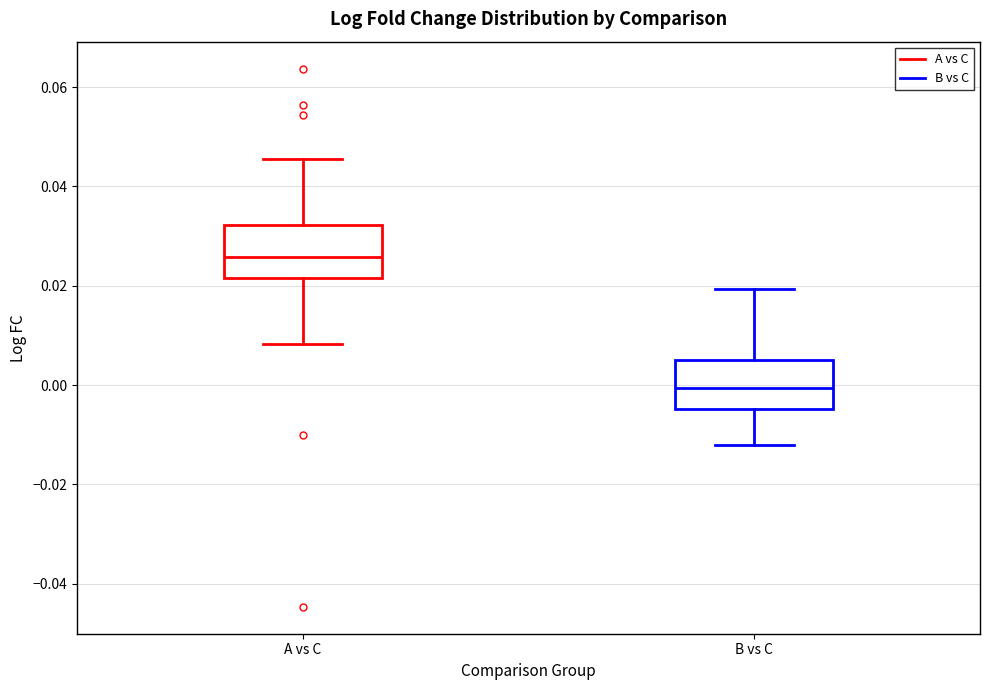

Reading left to right, transcribe this box plot: for each box, give where its median line is, the range the box spans, and where its two whiskers end, as read against the y-axis. The values are not printed on the chart, so give them approximately, as read against the axis.

A vs C: median 0.026, box 0.022 to 0.032, whiskers 0.008 to 0.046
B vs C: median 0.000, box -0.004 to 0.006, whiskers -0.012 to 0.020